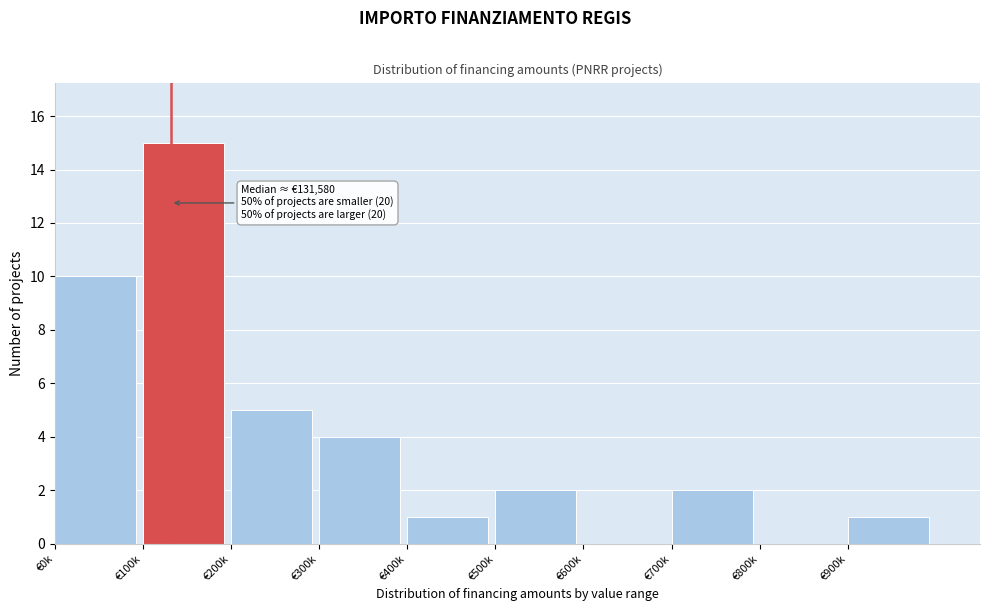

Reading left to right, list all the values displayed in this chart.

€0k=10	€100k=15	€200k=5	€300k=4	€400k=1	€500k=2	€600k=0	€700k=2	€800k=0	€900k=1